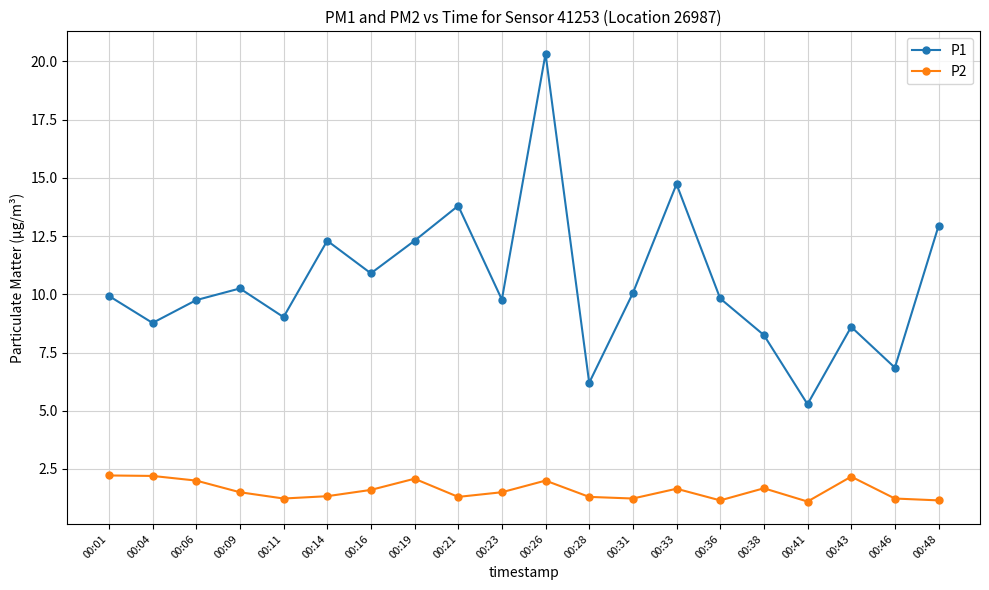

What is the approximate value of P2 at 00:26?

2.0